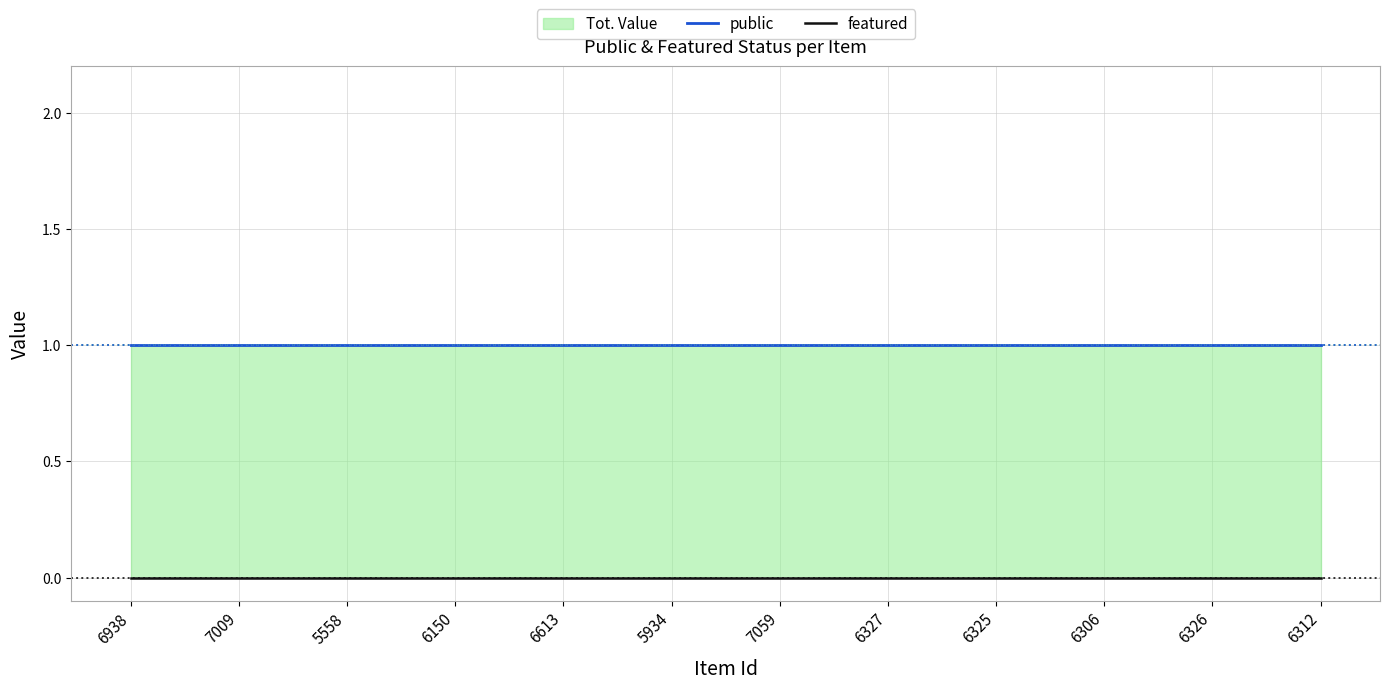

What is the spread (max minus min) of values at 6327?

1